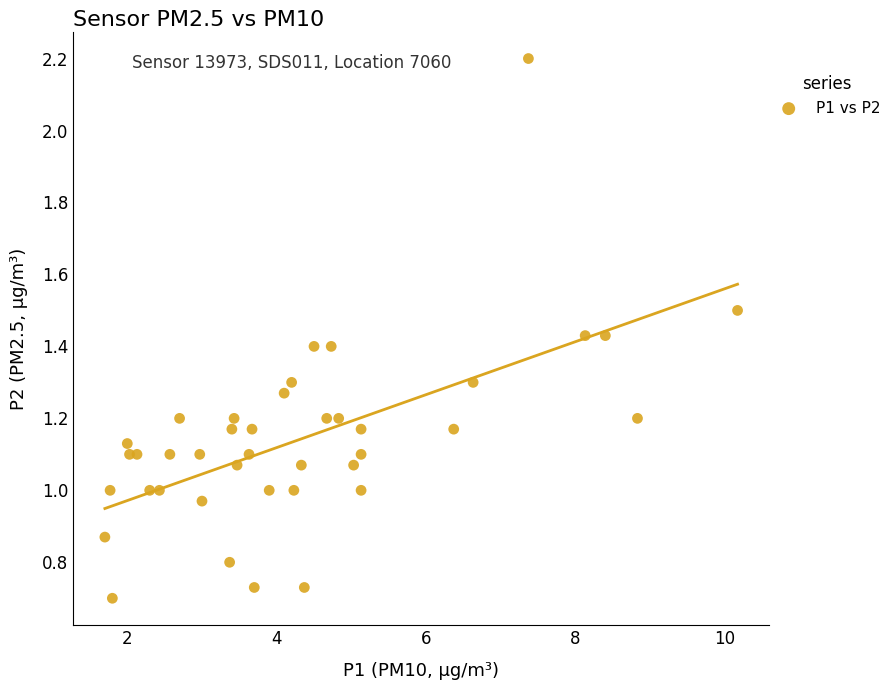

What is the range of X values (max minus min)?

8.5